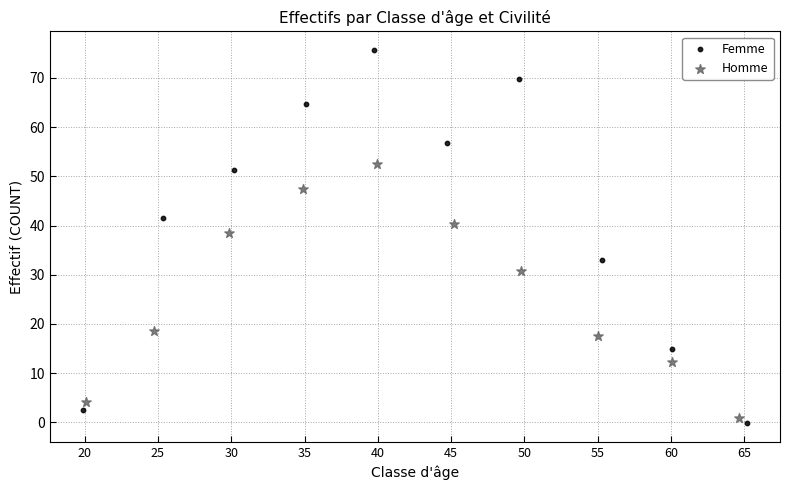

Which series reaches the maximum Y coordinate?

Femme